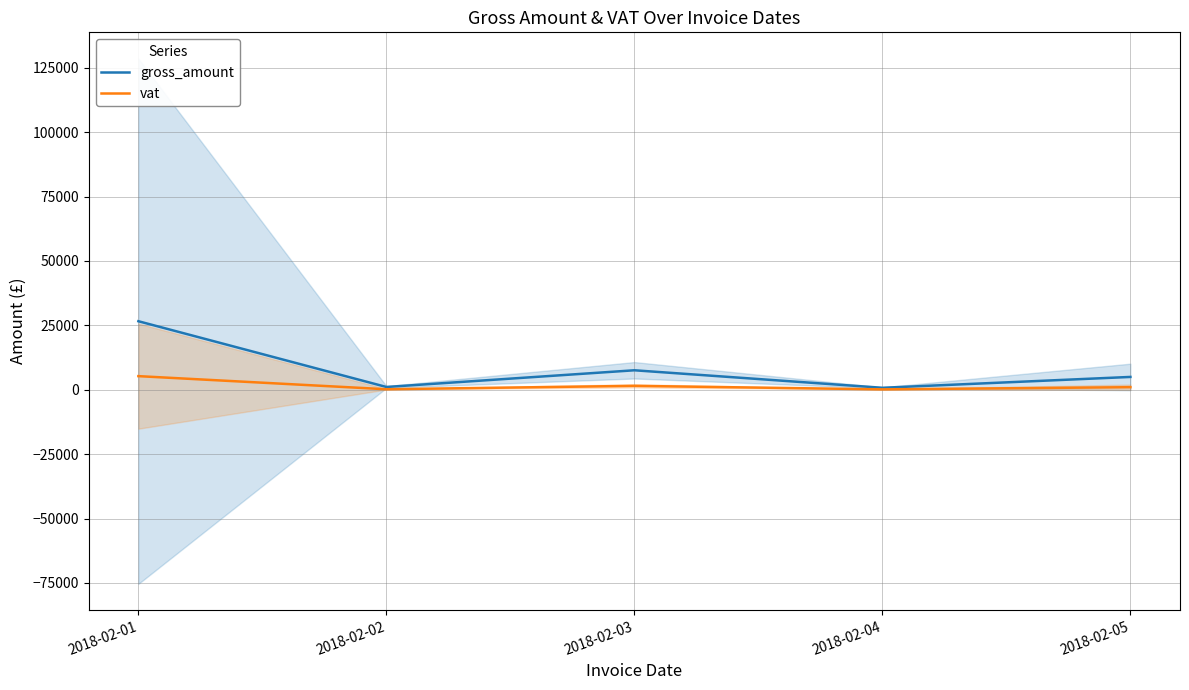

What is the difference between the maximum and minimum values in the gross_amount series?

25836.4